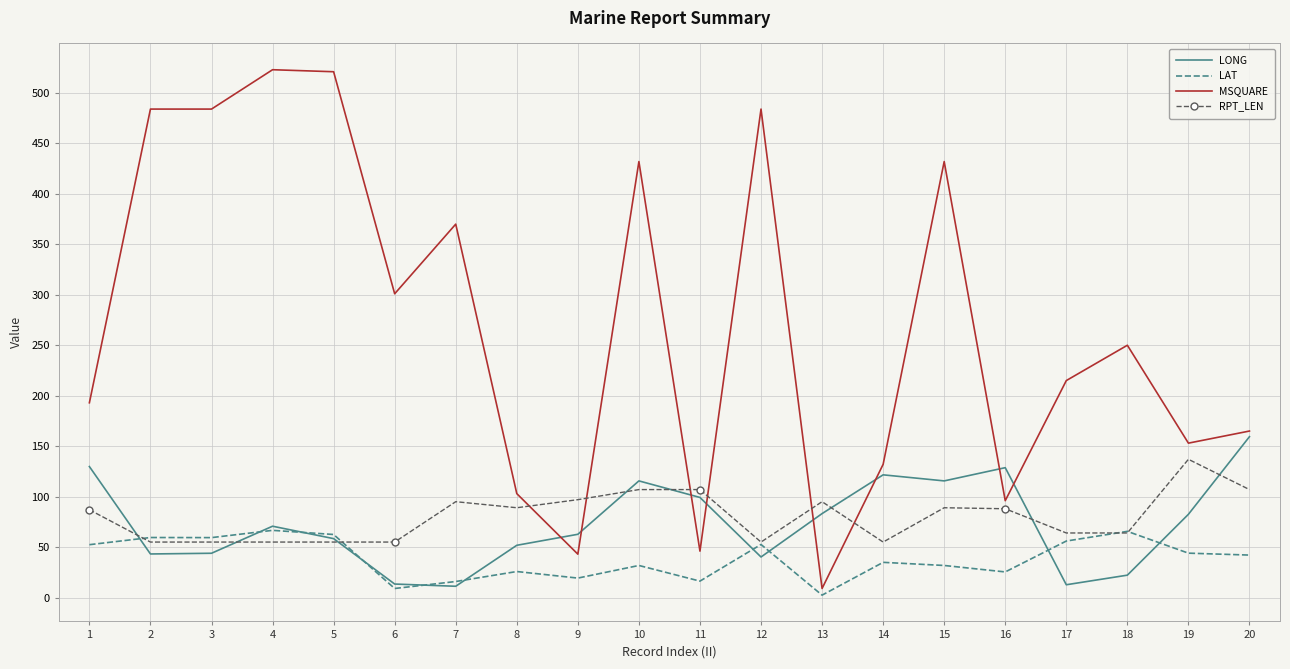

What is the average value of the LONG series?

73.3